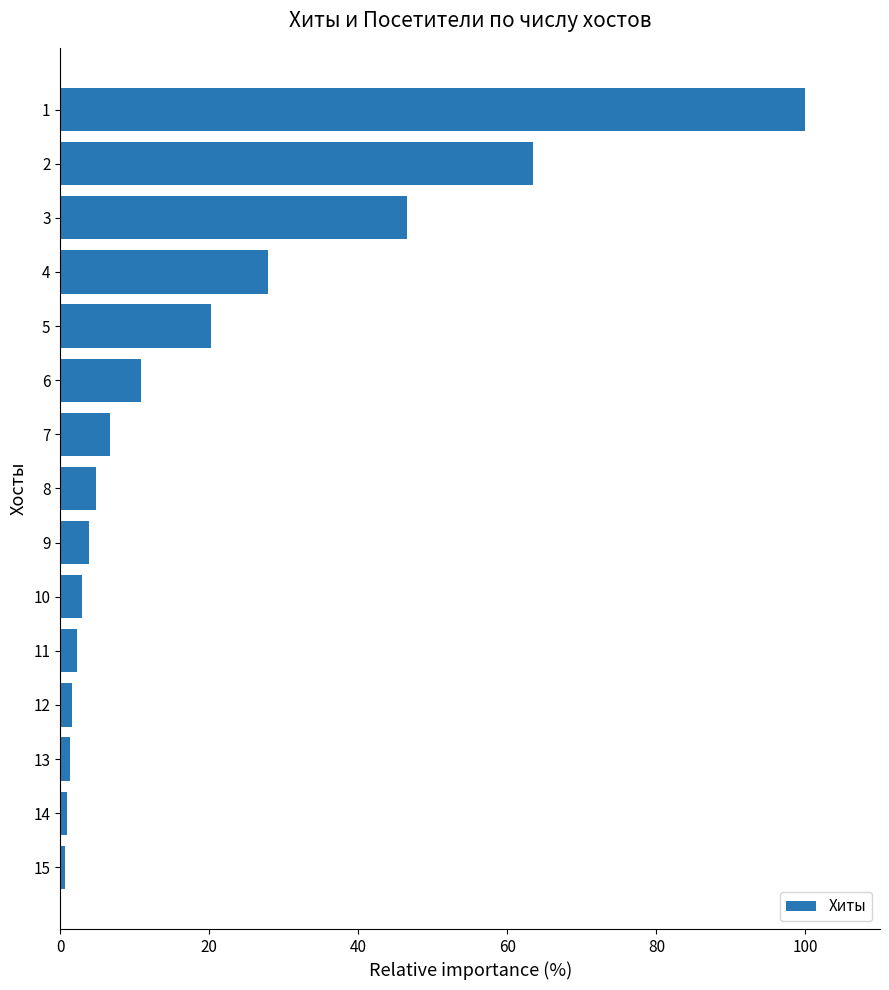

What is the ratio of the value at 9 to the value at 8?

0.8